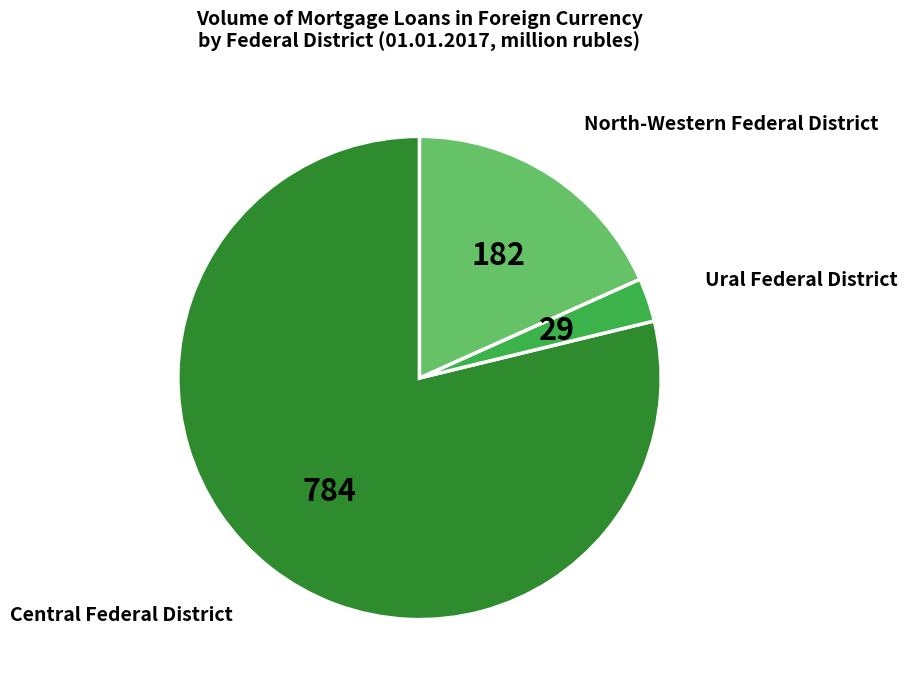

Is there any slice that represents more than half of the pie?

Yes